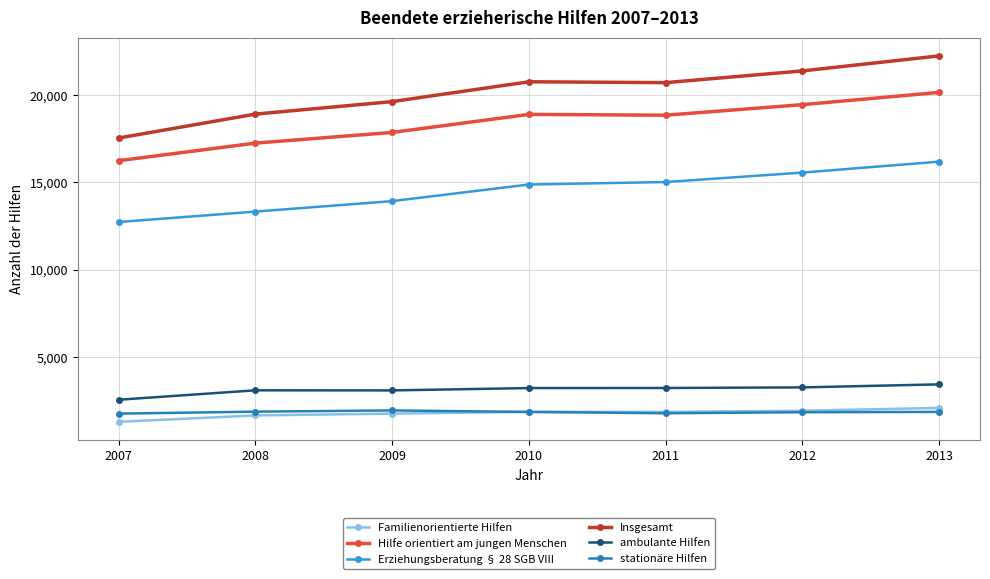

What is the maximum value for stationäre Hilfen?

1948